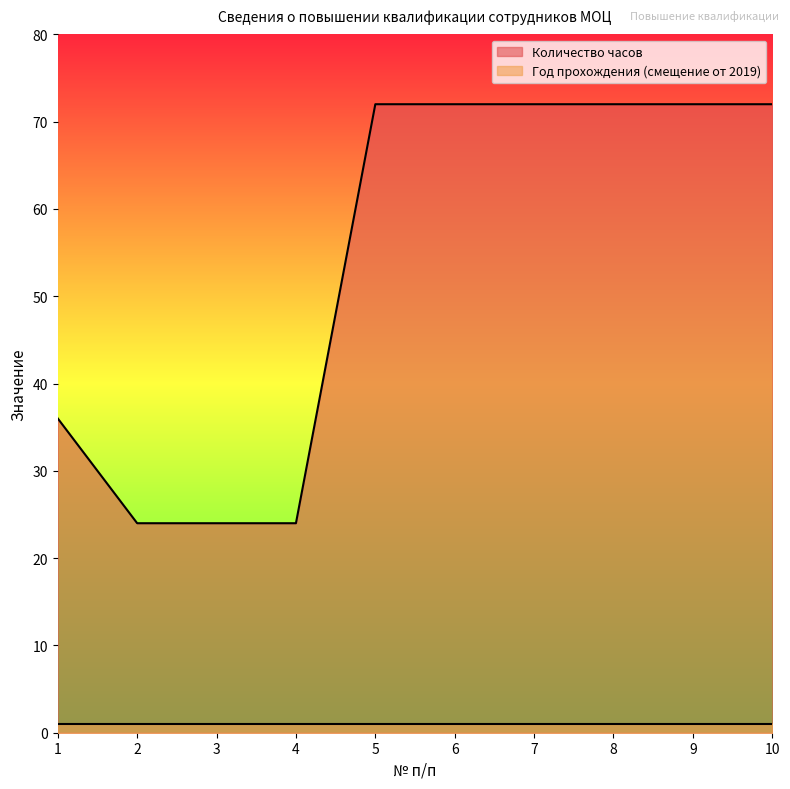

What is the greatest value displayed?

72